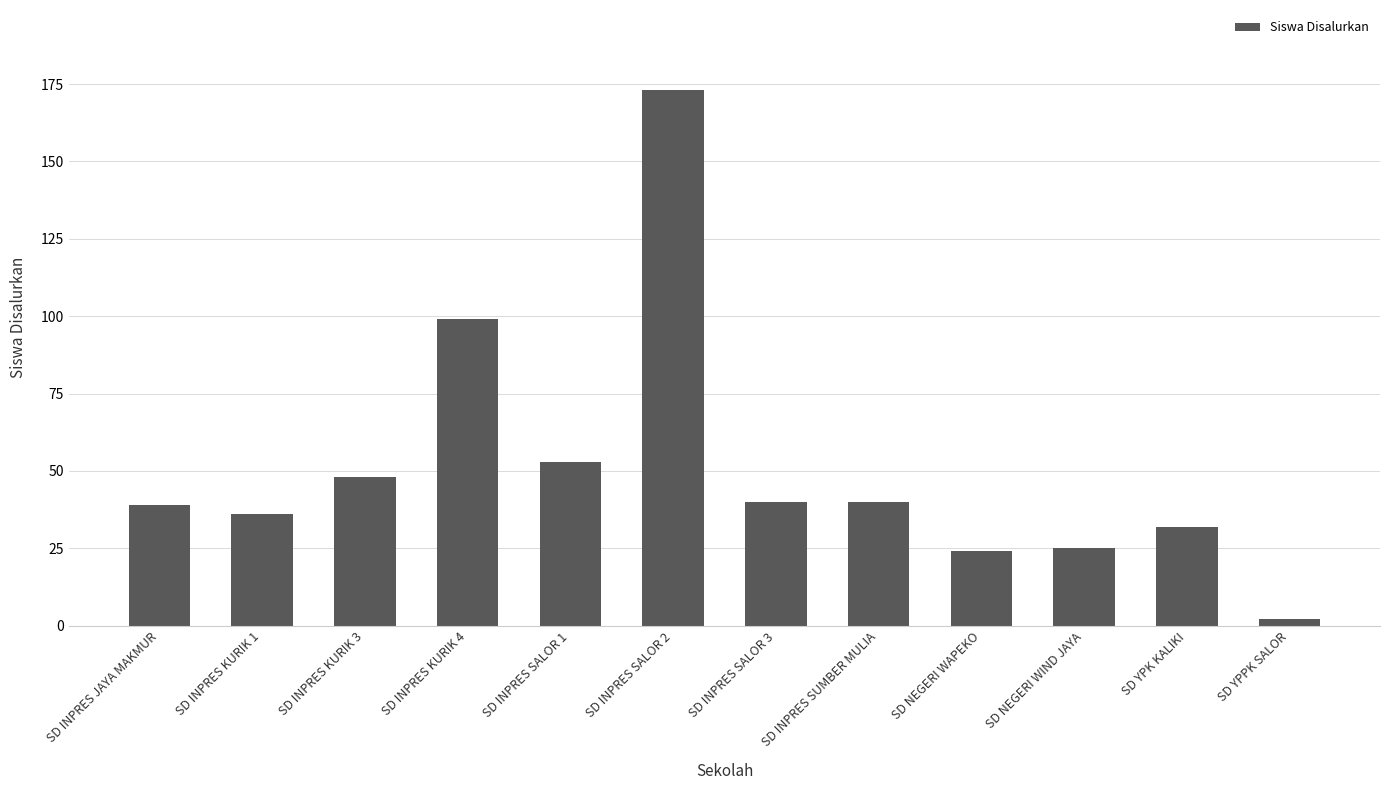

How many data points does each series have?

12